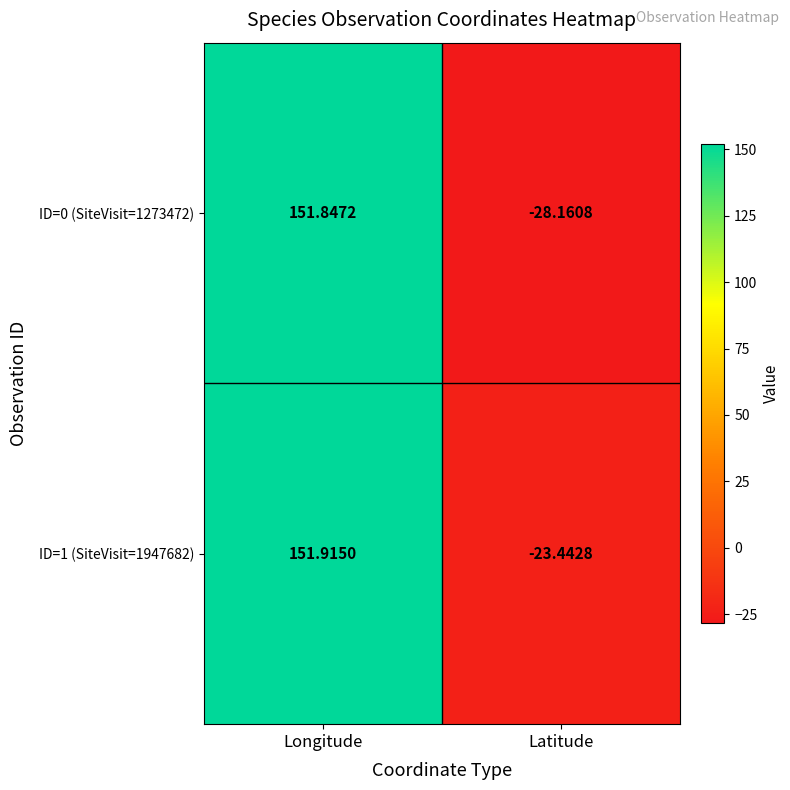

Between Longitude and Latitude, which series saw the biggest shift?

ID=0 (SiteVisit=1273472)